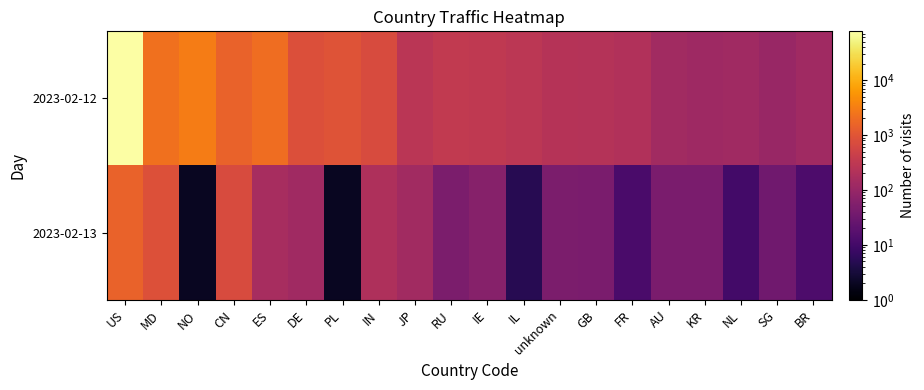

Which series has the largest total across all categories?

2023-02-12